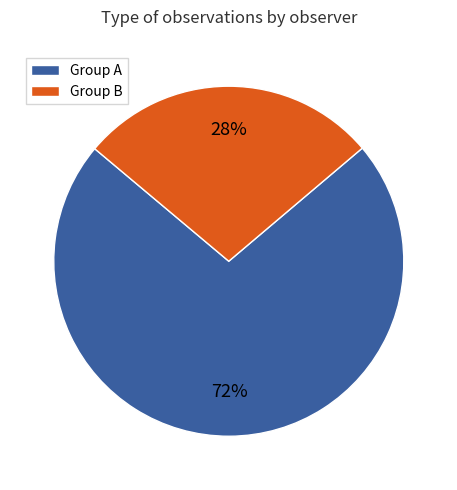

True or false: Group B accounts for 37% of the total.

False